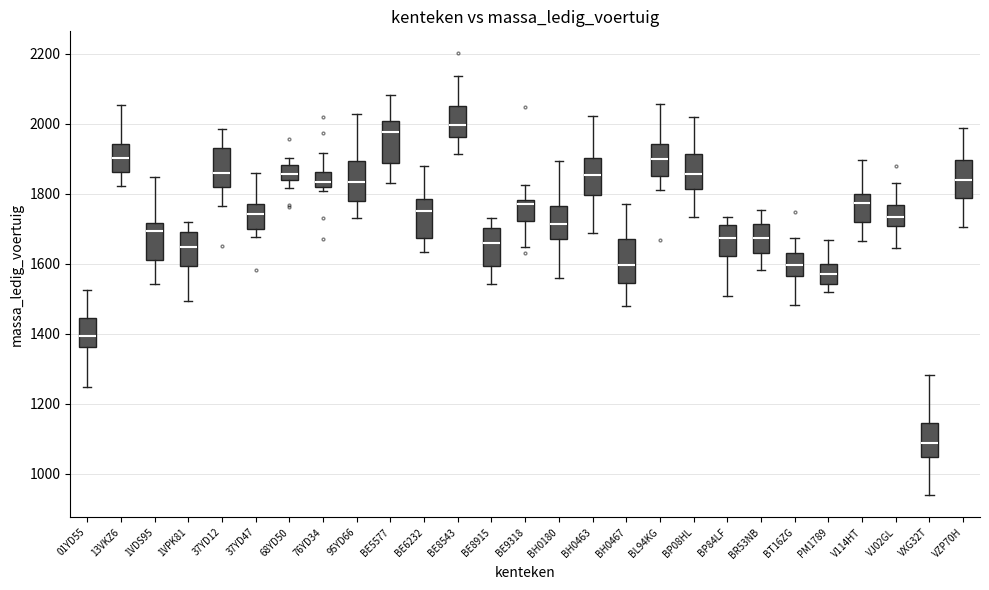

Reading left to right, transcribe this box plot: for each box, give where its median line is, the range the box spans, and where its two whiskers end, as read against the y-axis. The values are not printed on the chart, so give them approximately, as read against the axis.

01YD55: median 1400, box 1360 to 1440, whiskers 1240 to 1520
13VKZ6: median 1900, box 1860 to 1940, whiskers 1820 to 2060
1VDS95: median 1700, box 1620 to 1720, whiskers 1540 to 1840
1VPK81: median 1640, box 1600 to 1700, whiskers 1500 to 1720
37YD12: median 1860, box 1820 to 1920, whiskers 1760 to 1980
37YD47: median 1740, box 1700 to 1780, whiskers 1680 to 1860
68YD50: median 1860, box 1840 to 1880, whiskers 1820 to 1900
76YD34: median 1840, box 1820 to 1860, whiskers 1800 to 1920
95YD66: median 1840, box 1780 to 1900, whiskers 1720 to 2020
BE5577: median 1980, box 1880 to 2000, whiskers 1840 to 2080
BE6232: median 1760, box 1680 to 1780, whiskers 1640 to 1880
BE8543: median 2000, box 1960 to 2040, whiskers 1920 to 2140
BE8915: median 1660, box 1600 to 1700, whiskers 1540 to 1740
BE9318: median 1760, box 1720 to 1780, whiskers 1640 to 1820
BH0180: median 1720, box 1680 to 1760, whiskers 1560 to 1900
BH0463: median 1860, box 1800 to 1900, whiskers 1680 to 2020
BH0467: median 1600, box 1540 to 1680, whiskers 1480 to 1760
BL94KG: median 1900, box 1840 to 1940, whiskers 1820 to 2060
BP08HL: median 1860, box 1820 to 1920, whiskers 1740 to 2020
BP84LF: median 1680, box 1620 to 1720, whiskers 1500 to 1740
BR53NB: median 1680, box 1640 to 1720, whiskers 1580 to 1760
BT16ZG: median 1600, box 1560 to 1640, whiskers 1480 to 1680
PM1789: median 1580, box 1540 to 1600, whiskers 1520 to 1660
V114HT: median 1780, box 1720 to 1800, whiskers 1660 to 1900
VJ02GL: median 1740, box 1700 to 1760, whiskers 1640 to 1840
VXG32T: median 1080, box 1040 to 1140, whiskers 940 to 1280
VZP70H: median 1840, box 1780 to 1900, whiskers 1700 to 1980